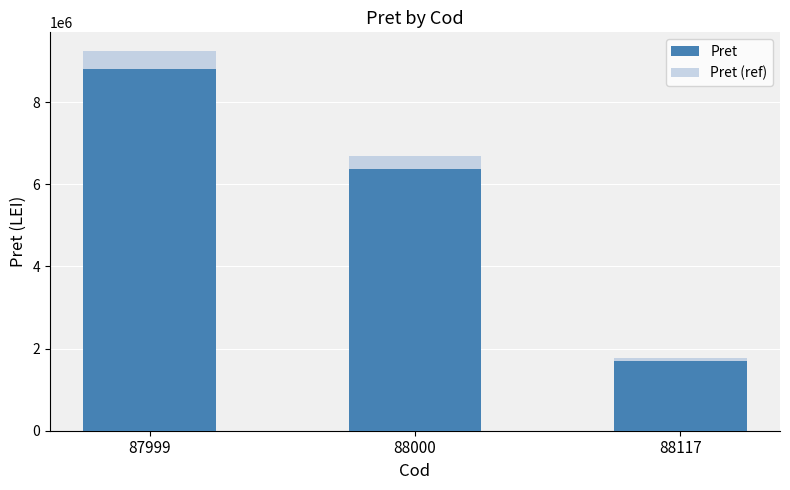

What are all the series names shown in the legend?

Pret, Pret (ref)